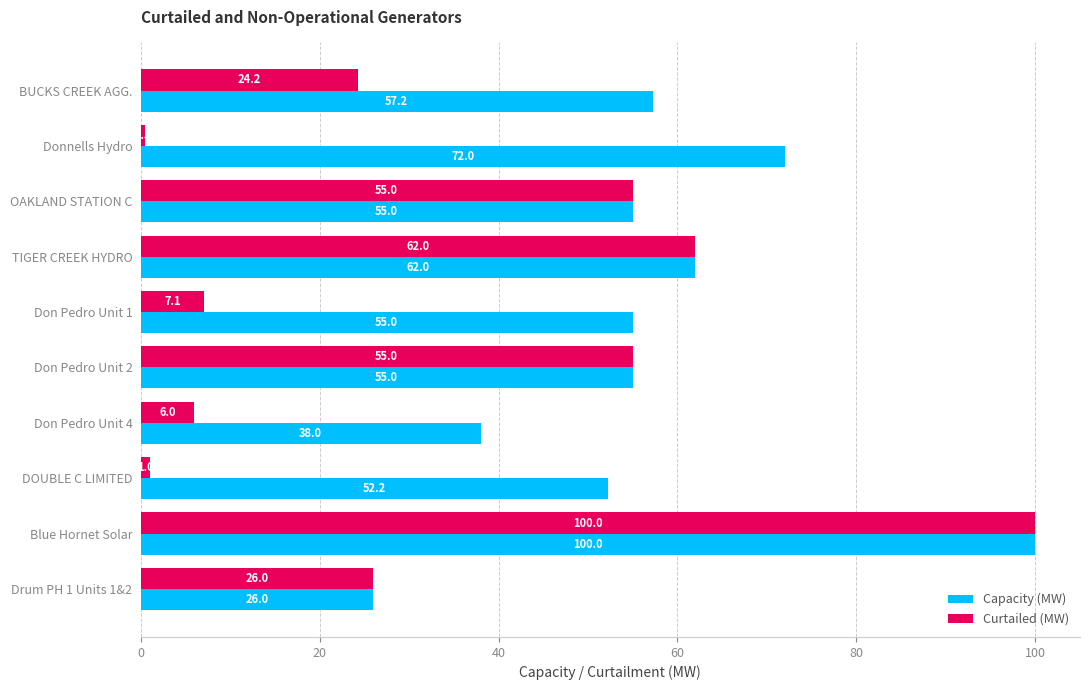

At which label is Capacity (MW) closest to 63?

TIGER CREEK HYDRO